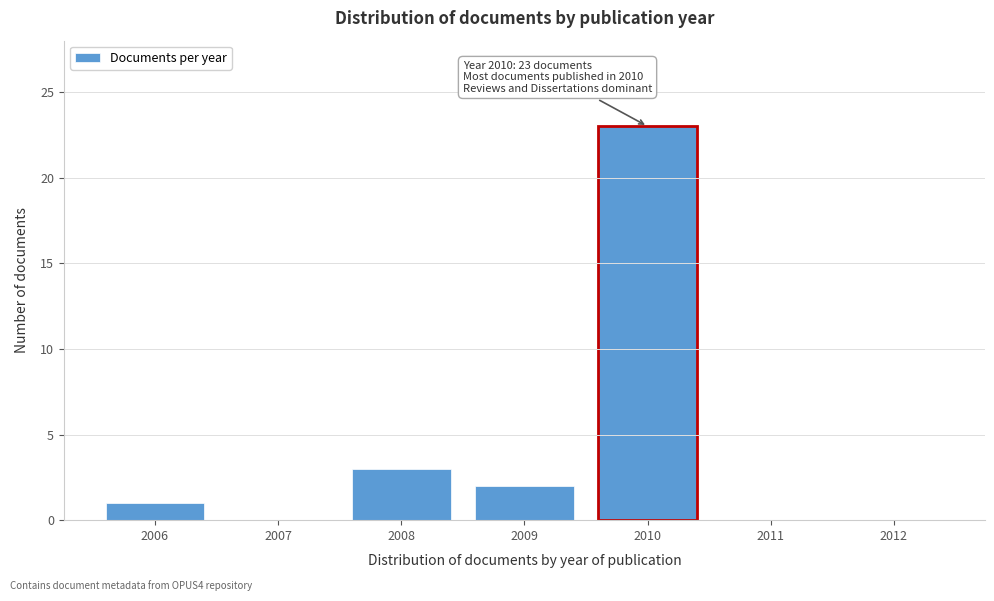

Reading left to right, list all the values displayed in this chart.

2006=1	2007=0	2008=3	2009=2	2010=23	2011=0	2012=0